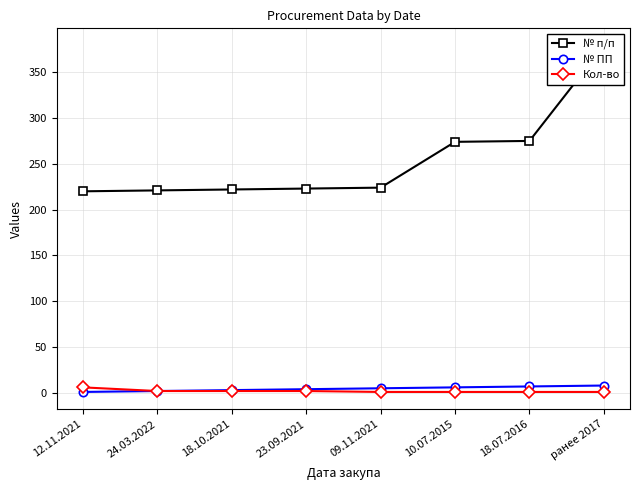

What is the spread (max minus min) of values at 23.09.2021?

221